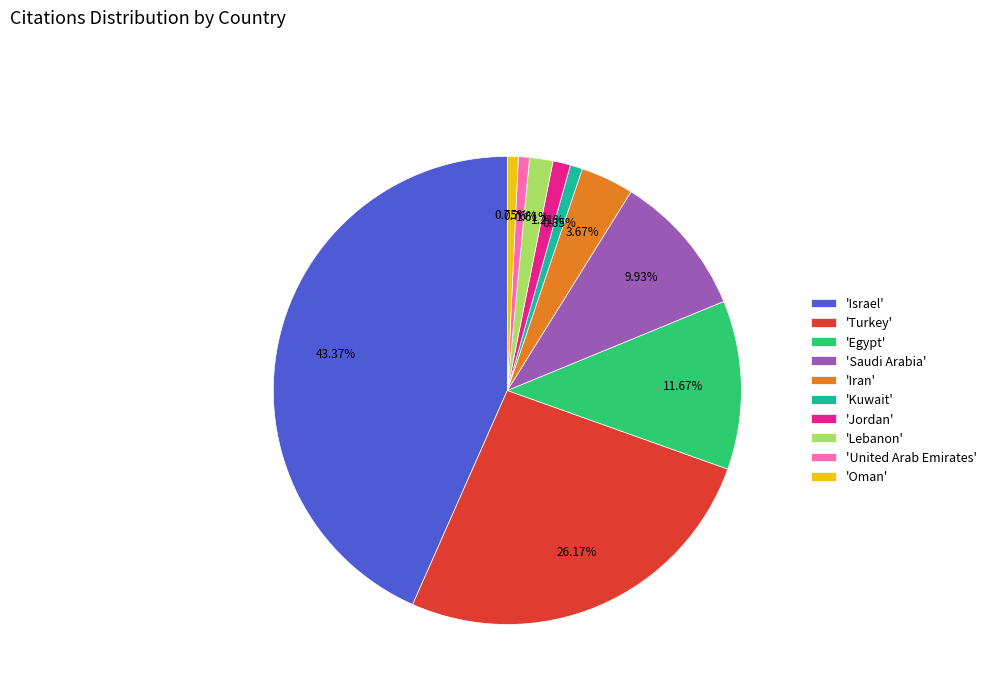

To the nearest percent, what is the difference between the largest and smallest slice percentages?

43%